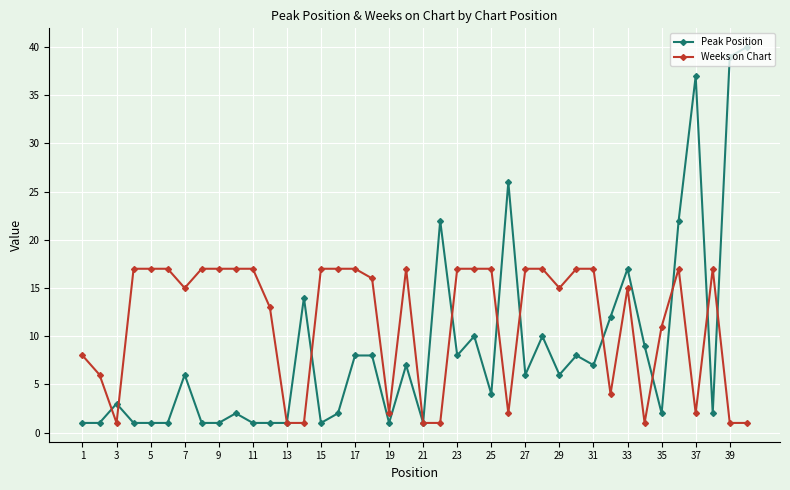

What is the greatest value displayed?

40